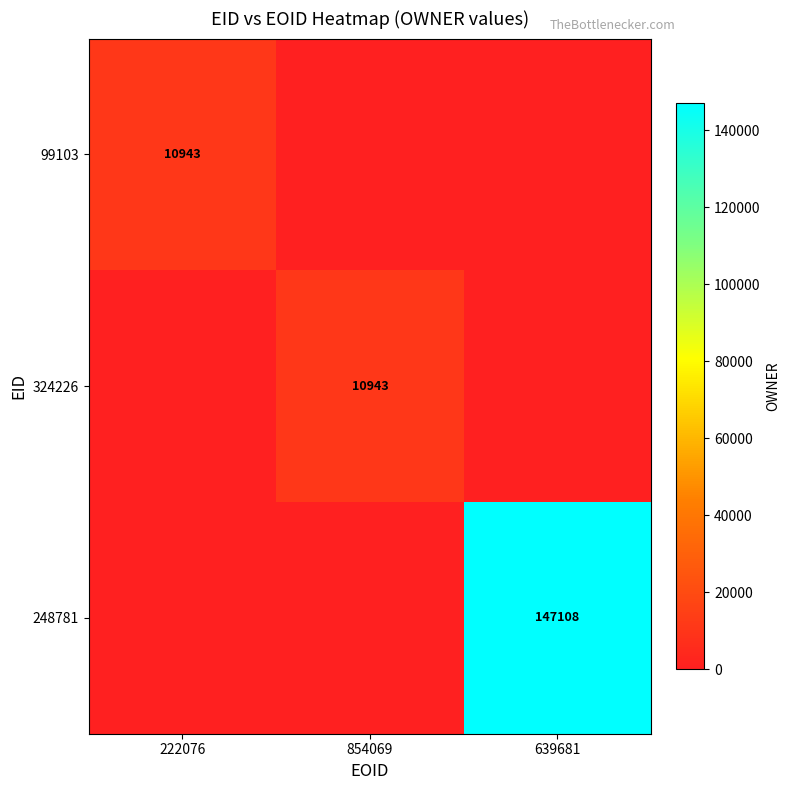

True or false: 324226 has a value of 10943 at 854069.

True